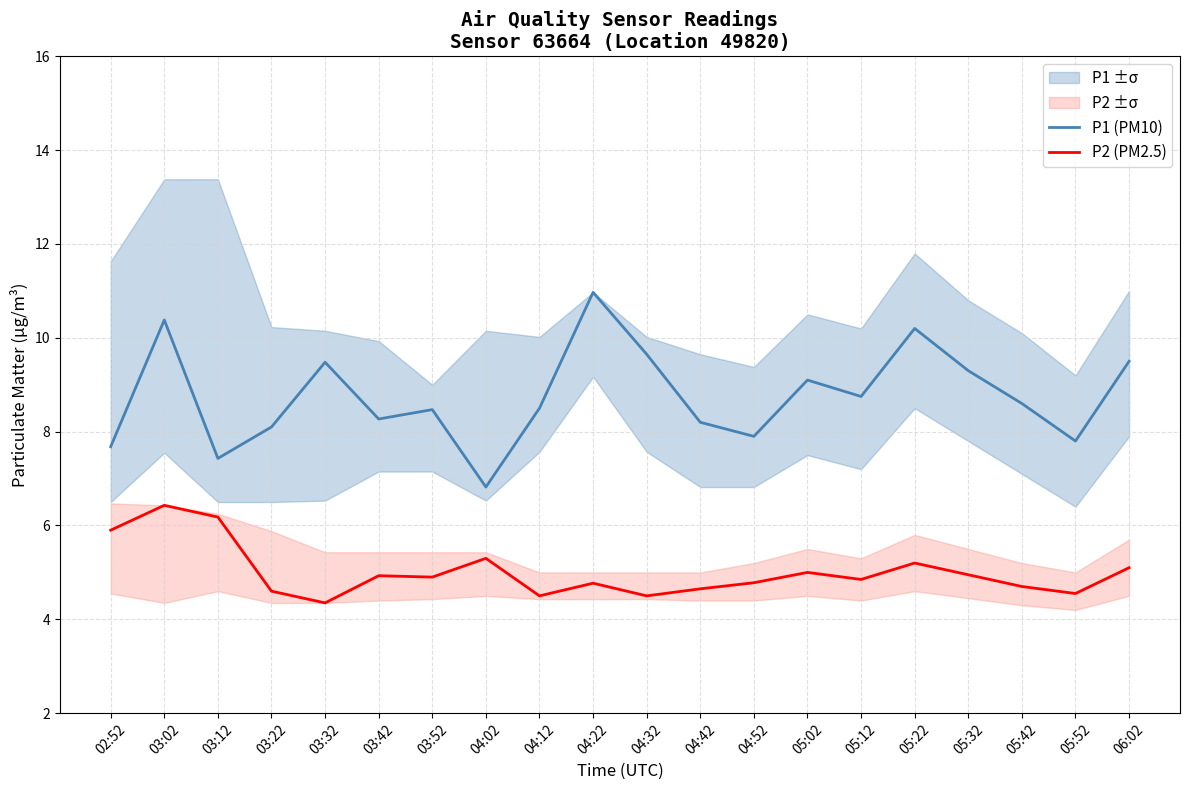

True or false: P2 (PM2.5) and P1 (PM10) cross at least once.

False